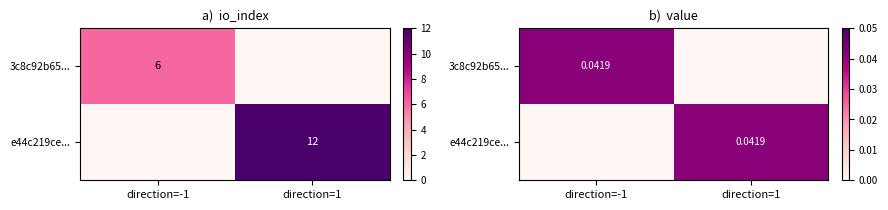

True or false: e44c219ce... has a value of 0.0 at direction=-1.

True